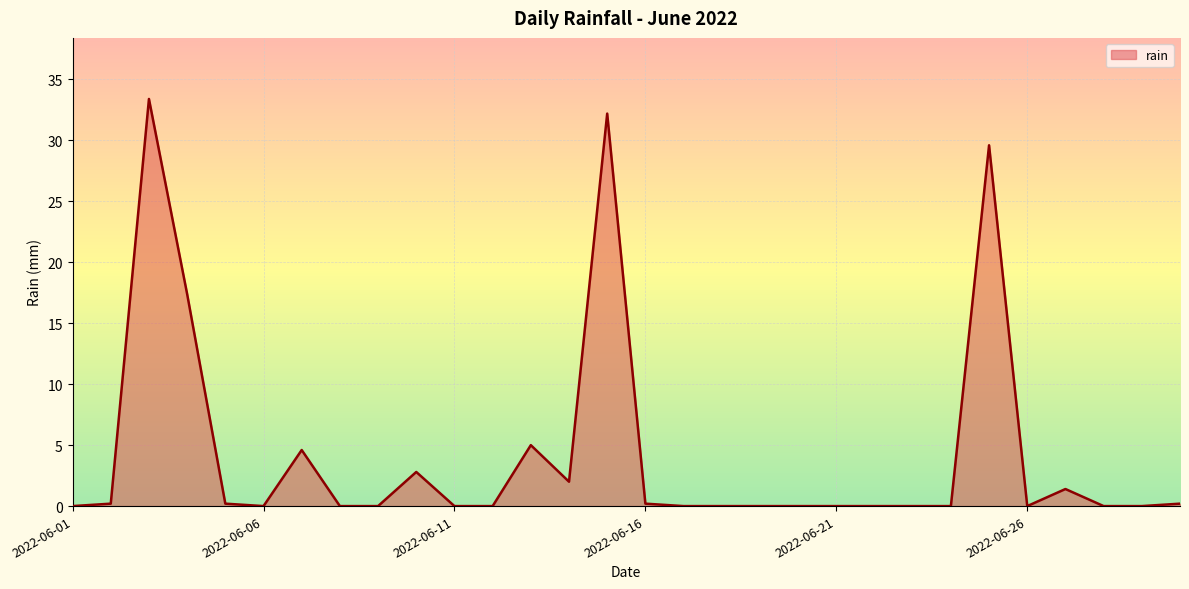

What is the difference between the maximum and minimum values?

33.4